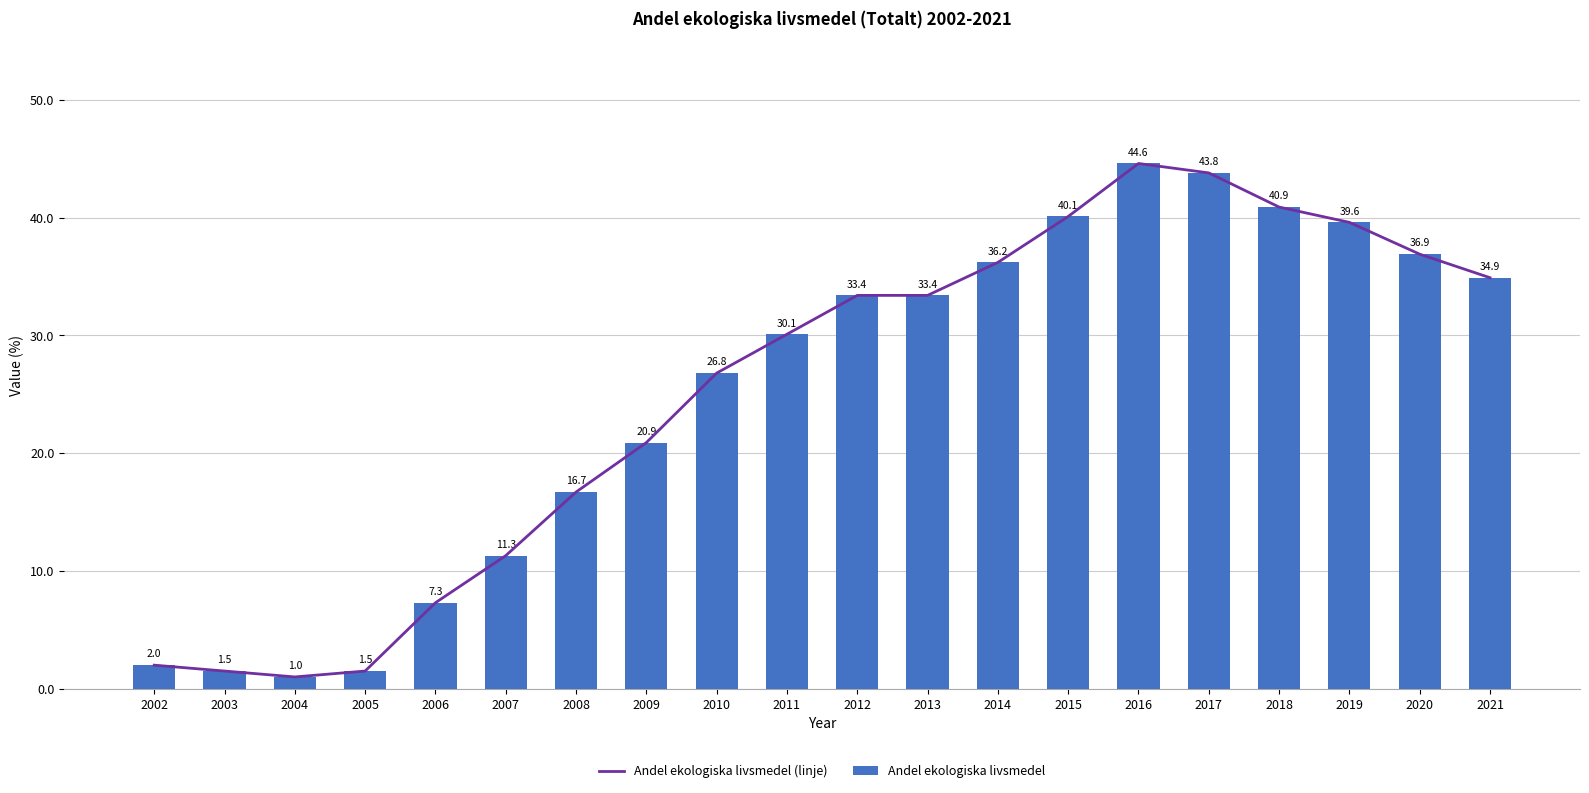

The value of Andel ekologiska livsmedel at 2012 is 10.0. True or false?

False